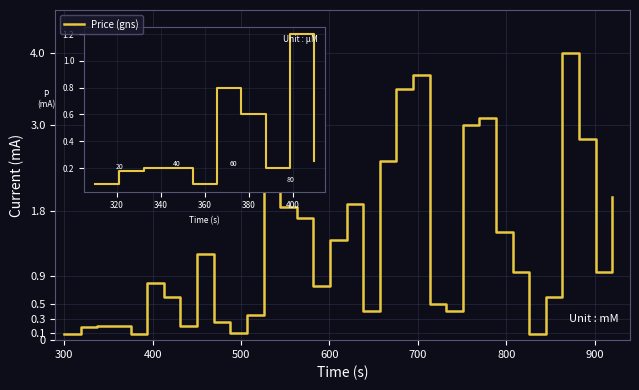

What is the maximum value shown in the chart?

4.0